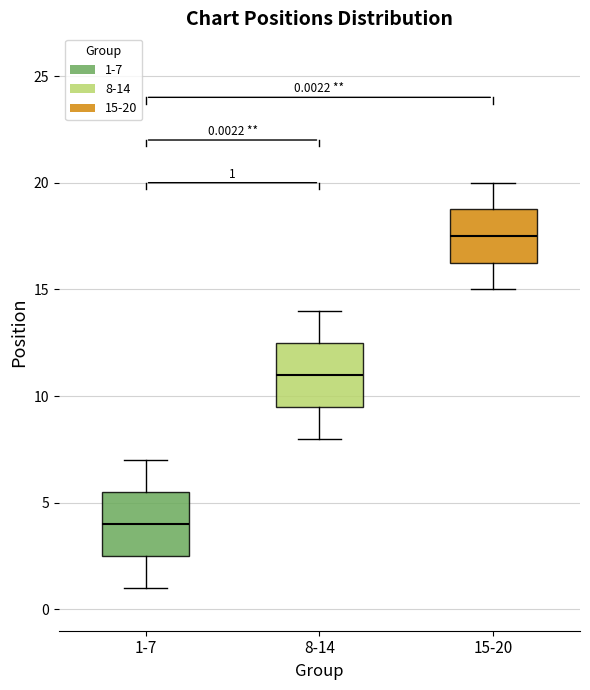

Which box has the lowest median line?

1-7